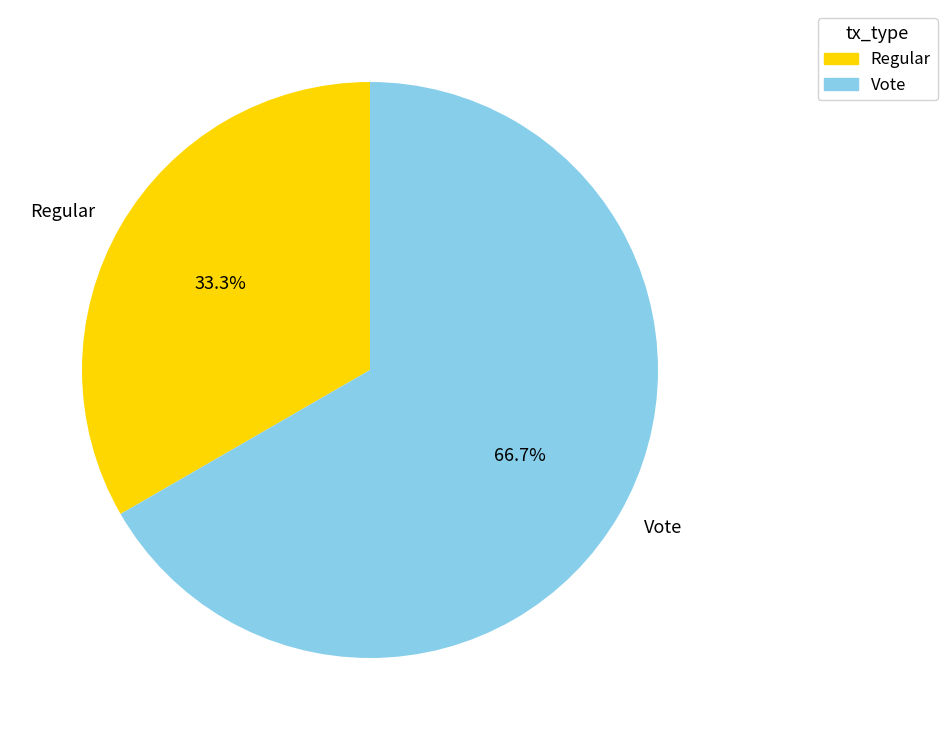

To the nearest percent, what is the average slice percentage?

50%